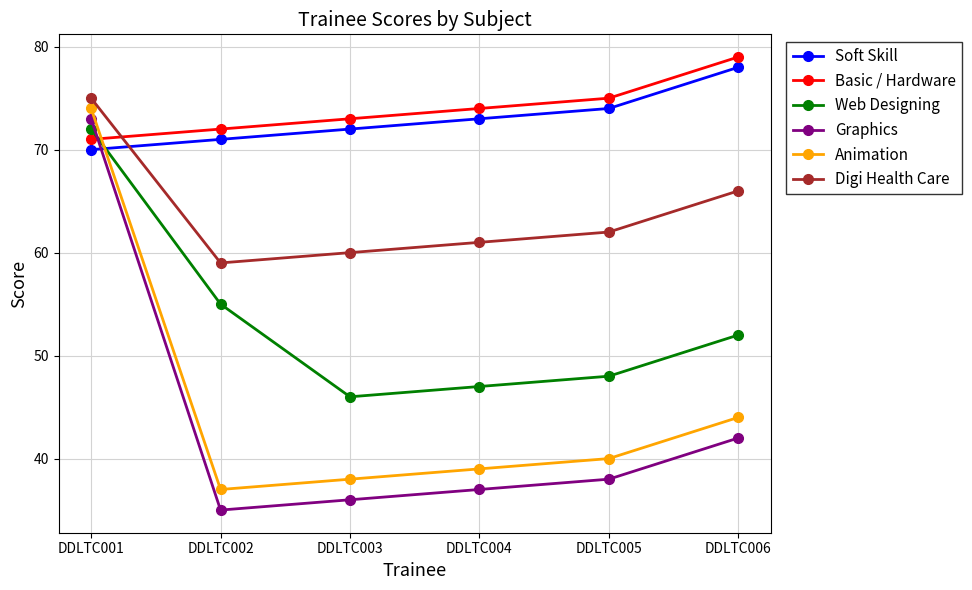

What are all the series names shown in the legend?

Soft Skill, Basic / Hardware, Web Designing, Graphics, Animation, Digi Health Care